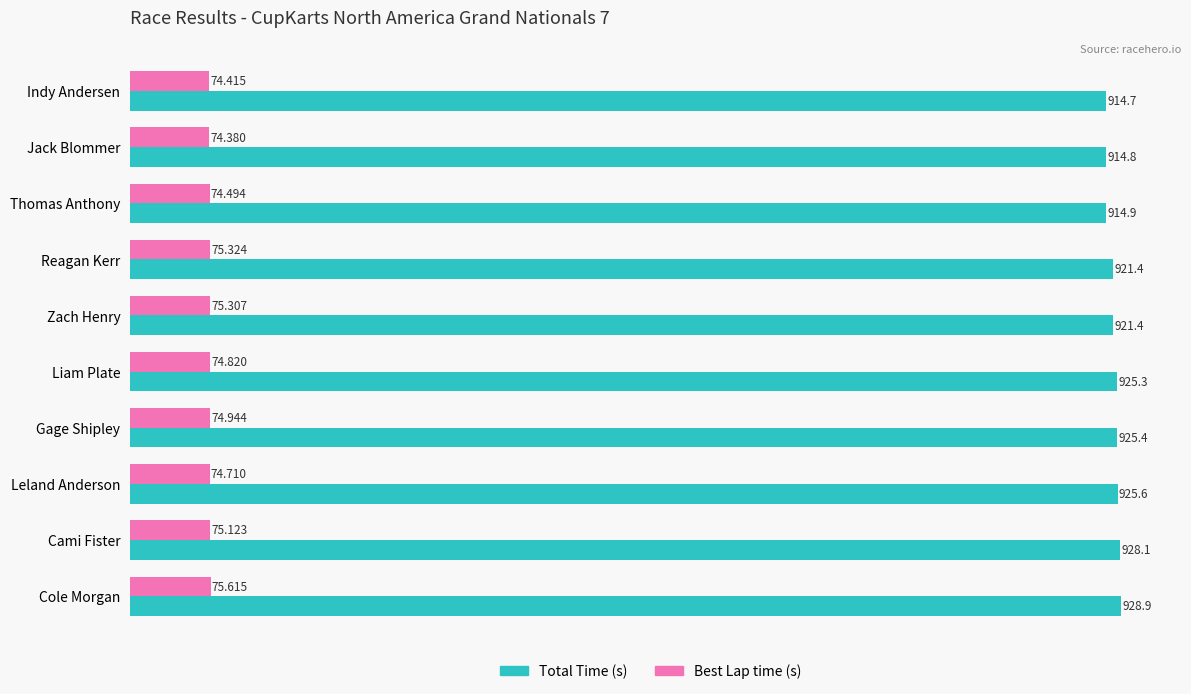

At which category is the sum across all series the highest?

Cole Morgan